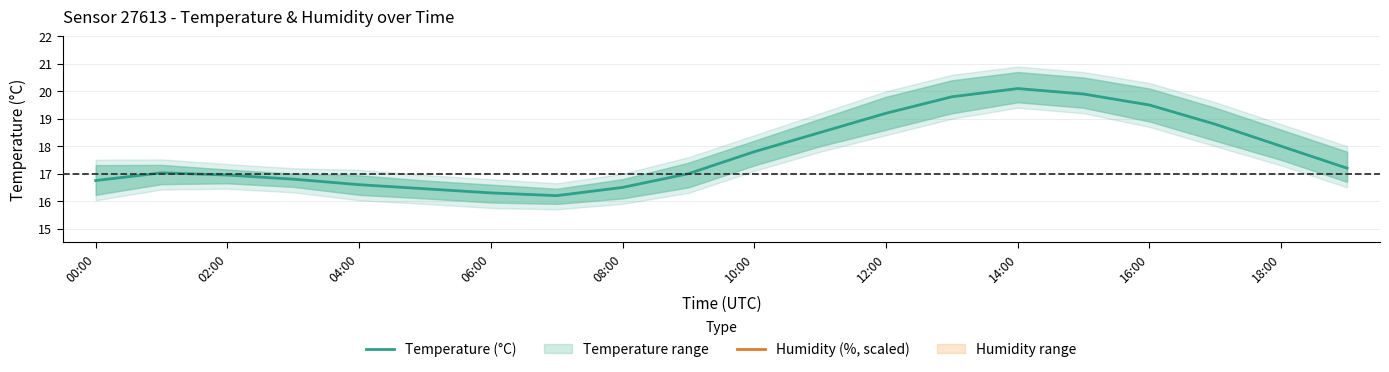

True or false: Humidity (%, scaled) has more than 1 points higher than both neighbors.

False